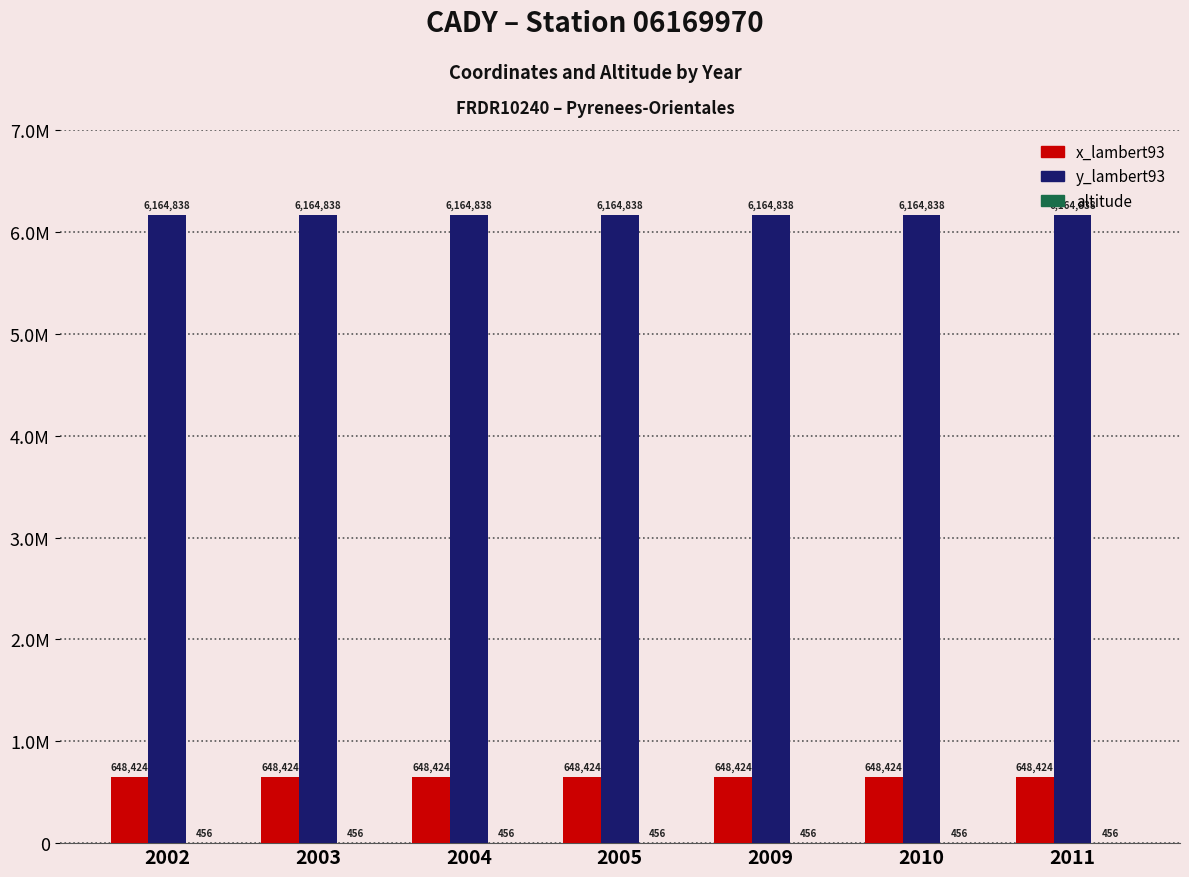

Between 2002 and 2011, which series saw the biggest shift?

x_lambert93